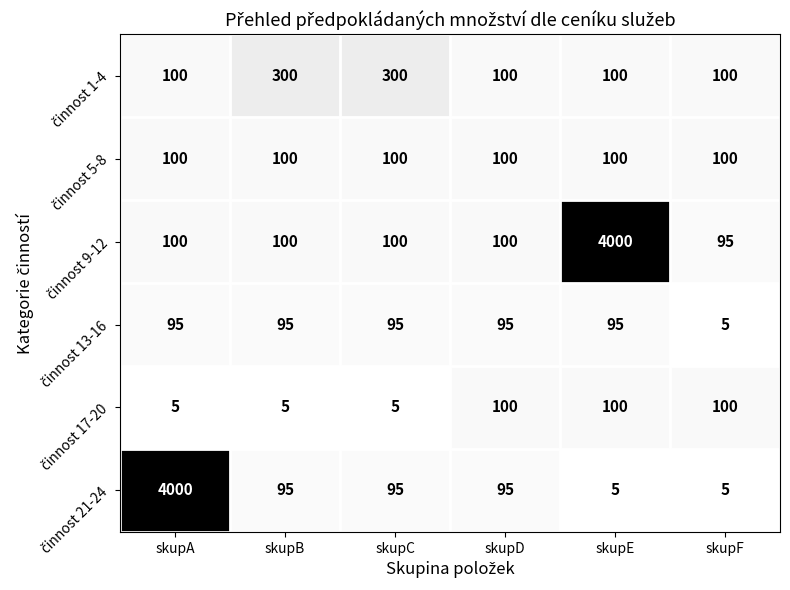

What is the greatest value displayed?

4000